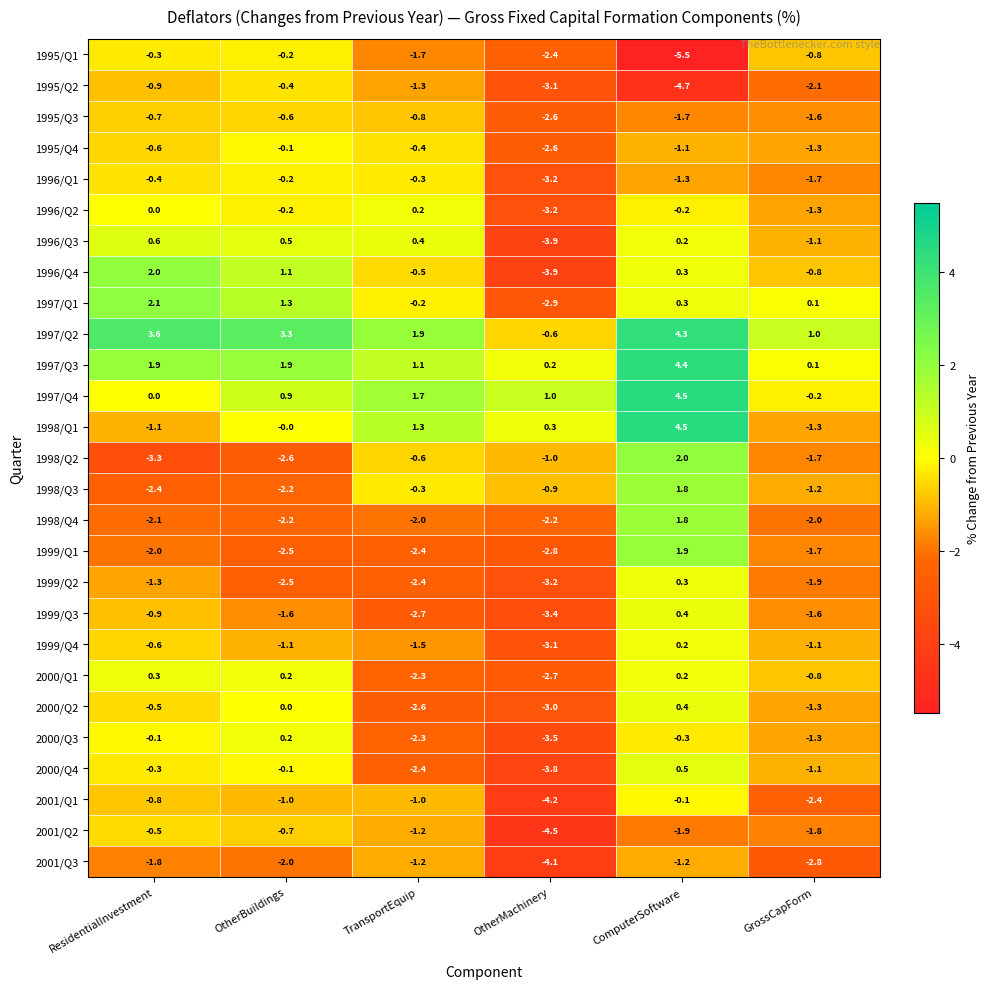

What is the difference between the maximum and minimum values in the 1998/Q2 series?

5.3